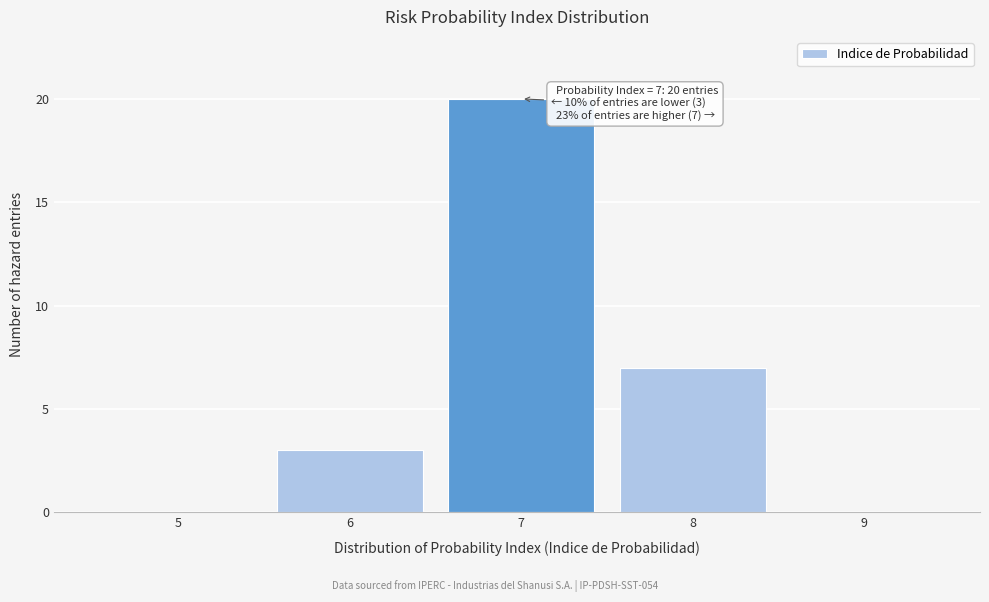

Reading left to right, list all the values displayed in this chart.

5=0	6=3	7=20	8=7	9=0